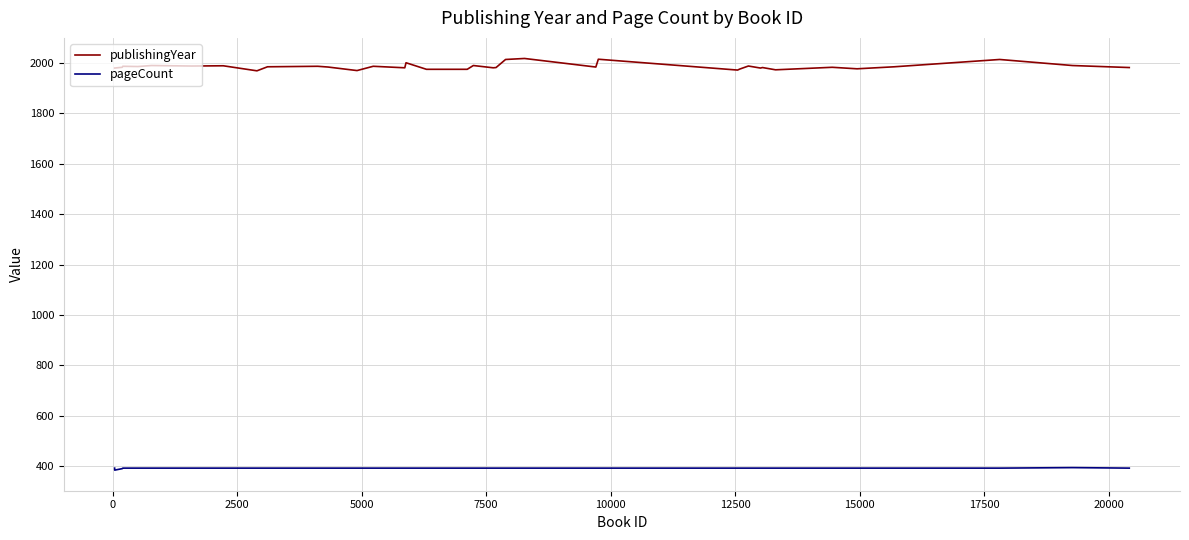

Count the number of categories in the chart.

39